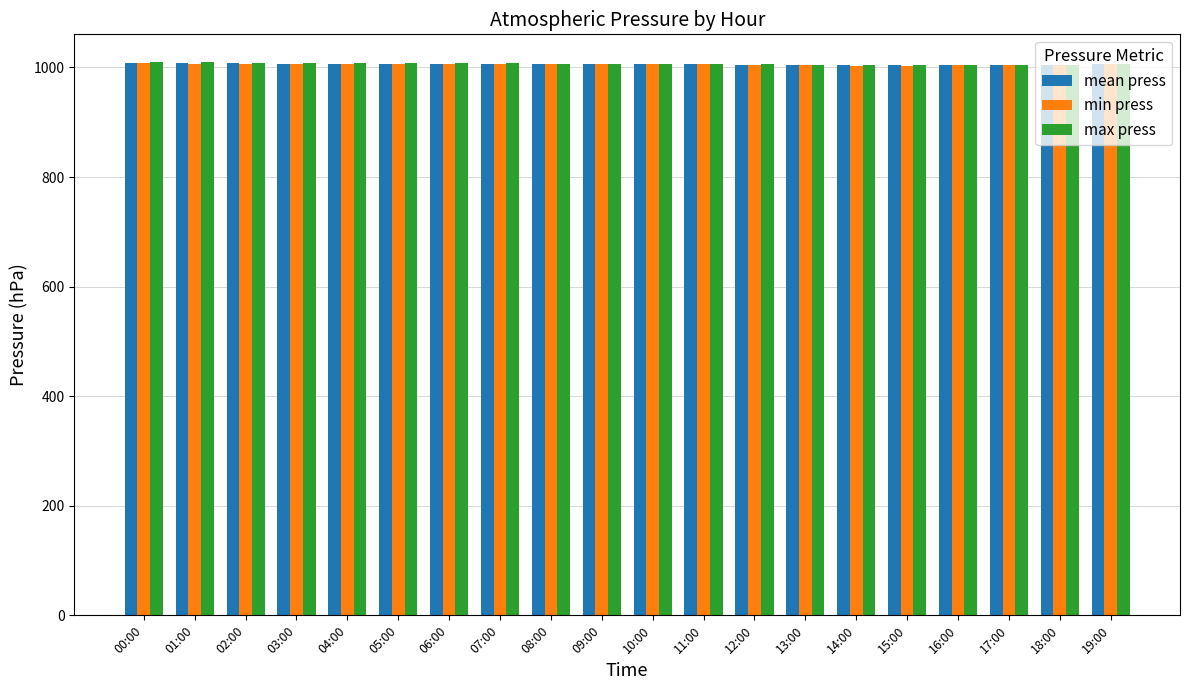

True or false: min press has a value of 399.0 at 12:00.

False